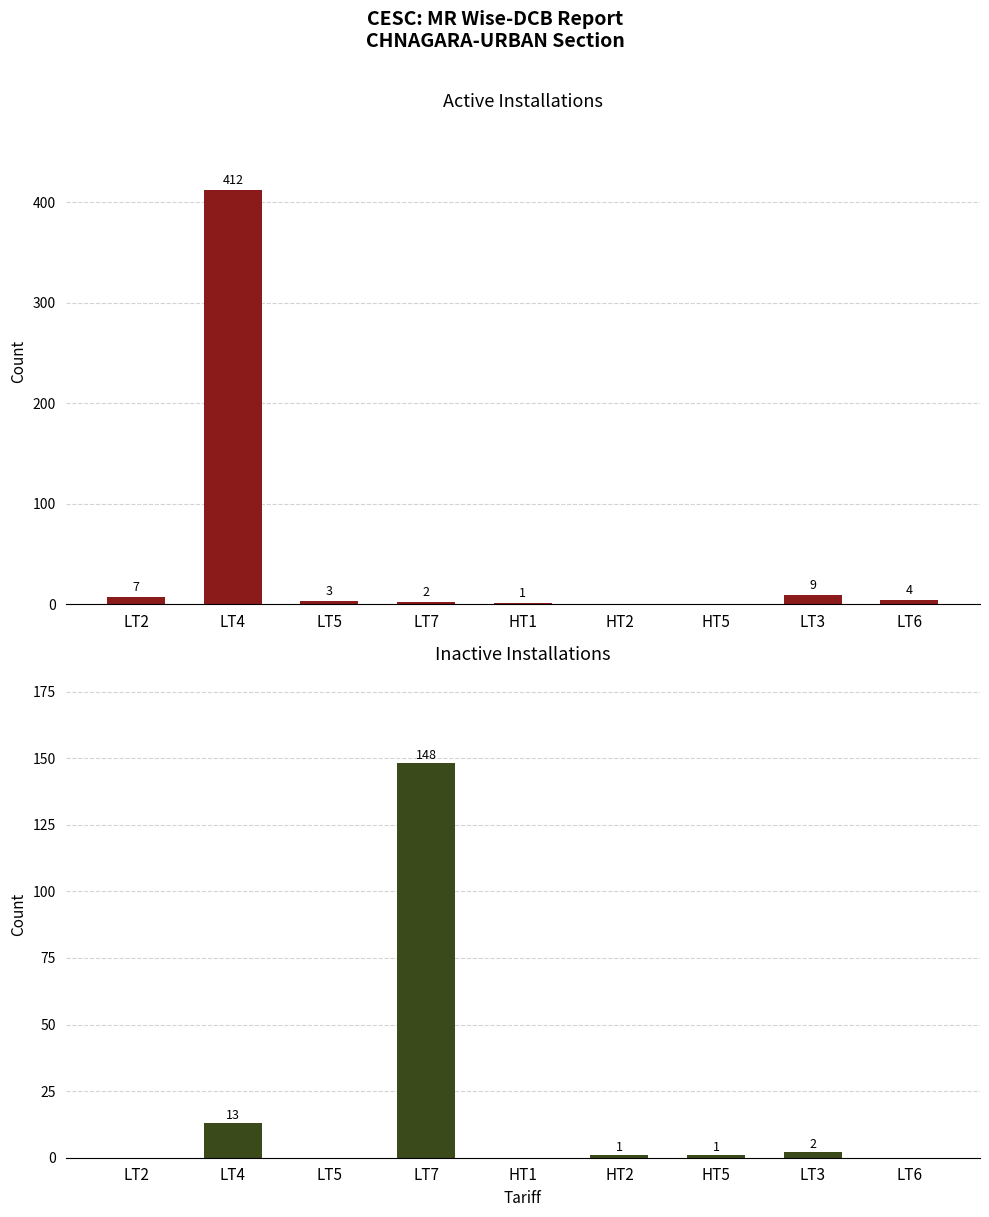

The value of Inactive Installations at LT3 is 1. True or false?

False